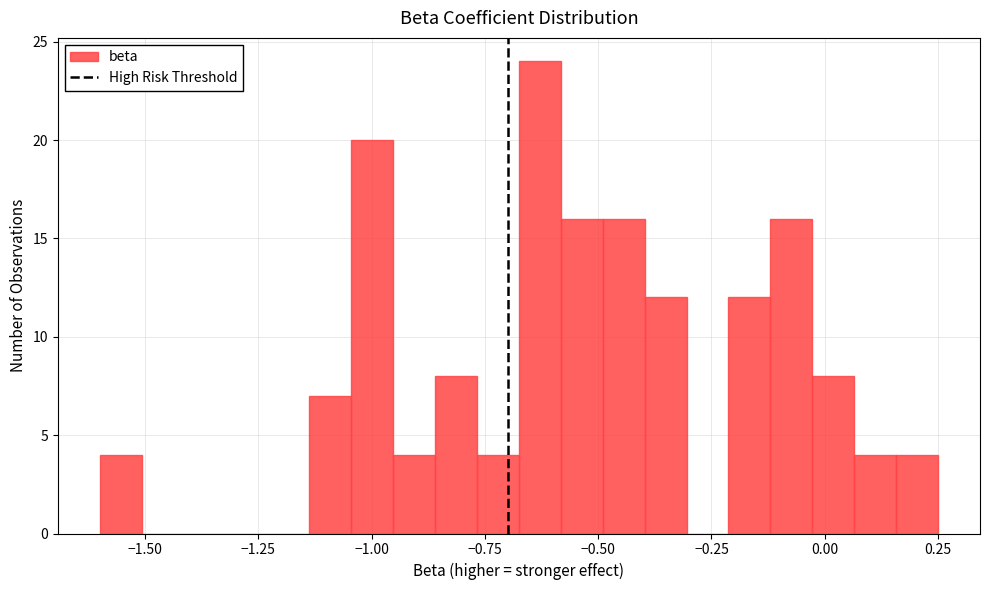

Read against the x-axis, roughly where is the centre of the tallest bar?

-0.65